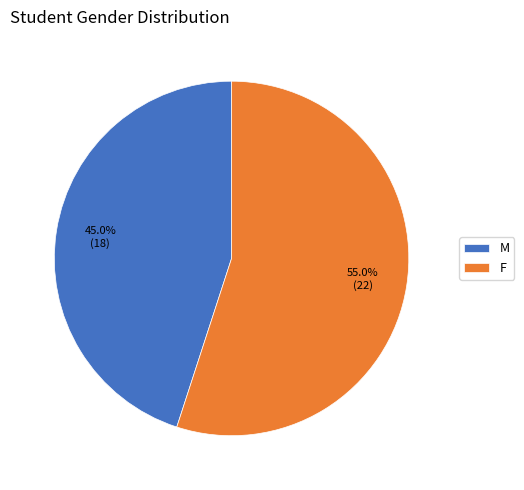

What is the largest slice in the pie chart?

F